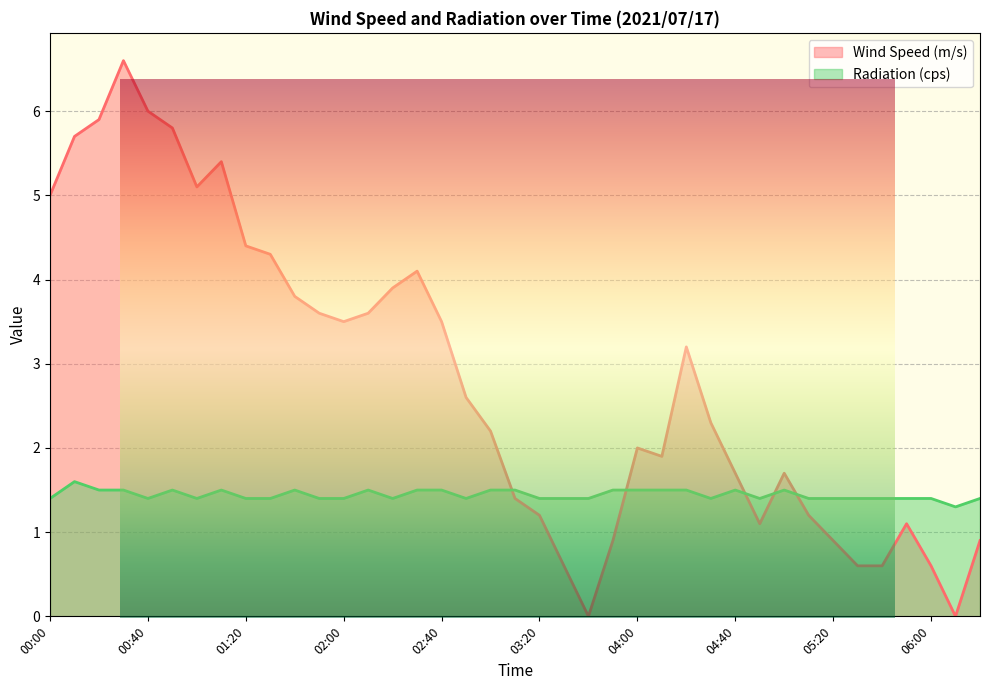

Which series has the largest total across all categories?

Wind Speed (m/s)